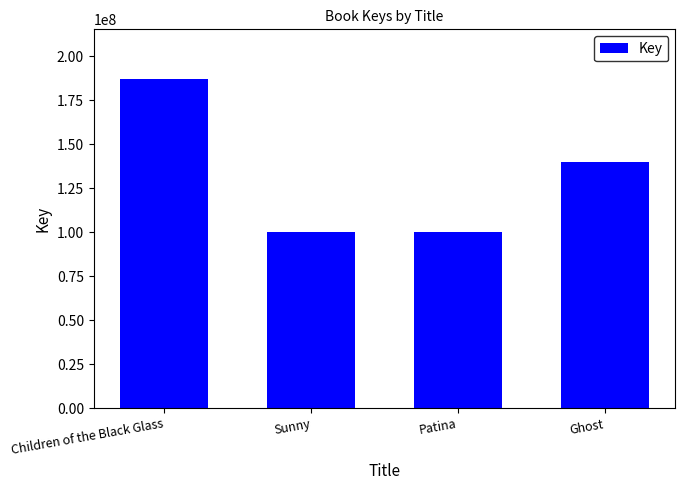

What is the label of the 3rd bar from the right?

Sunny